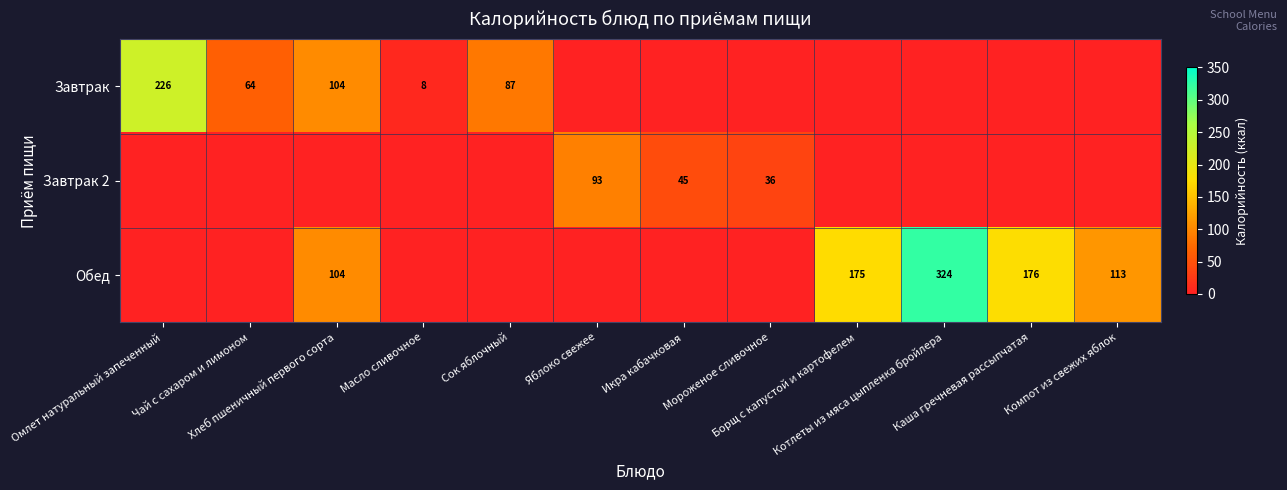

Count the number of categories in the chart.

12